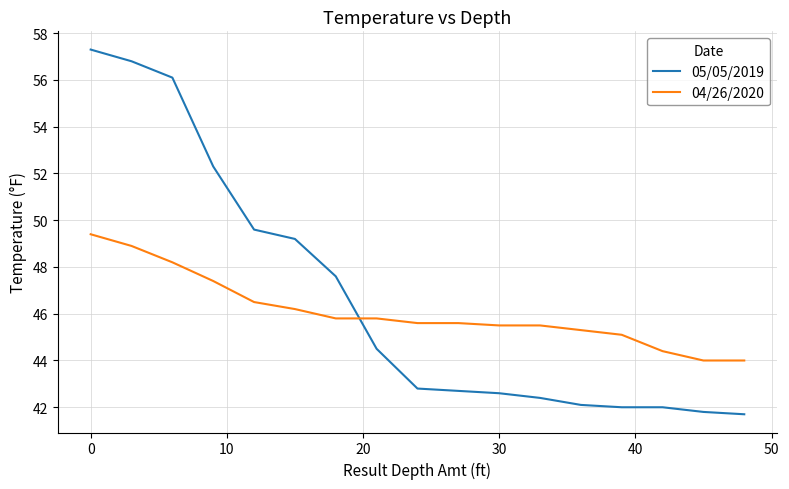

True or false: 04/26/2020 and 05/05/2019 intersect in this chart.

True